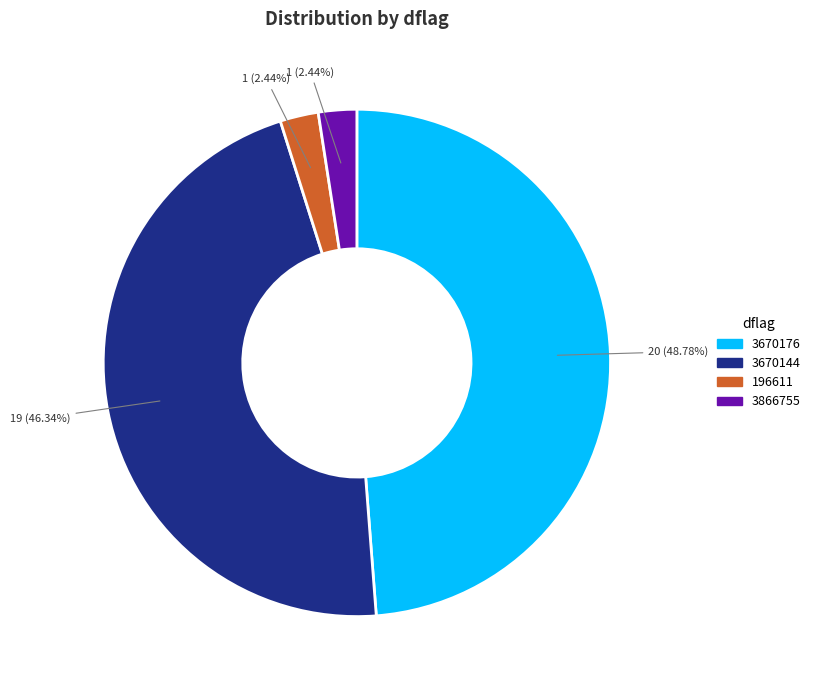

Is there a majority slice in this chart?

No